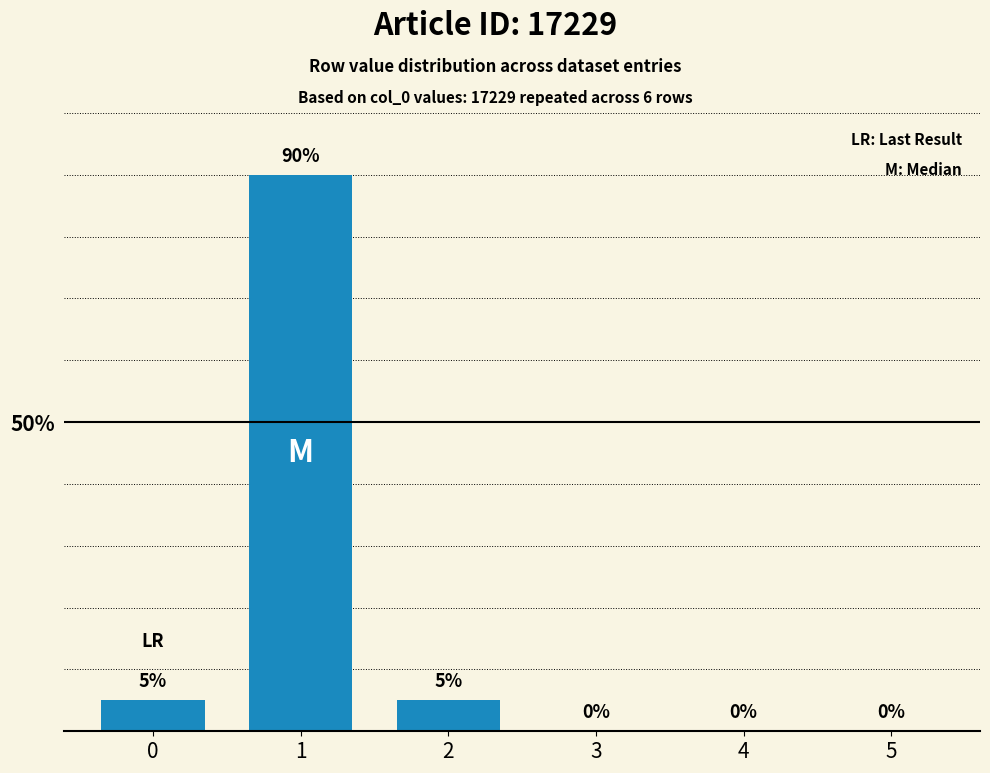

Reading right to left, extract all data points from this chart.

0	0	0	5	90	5